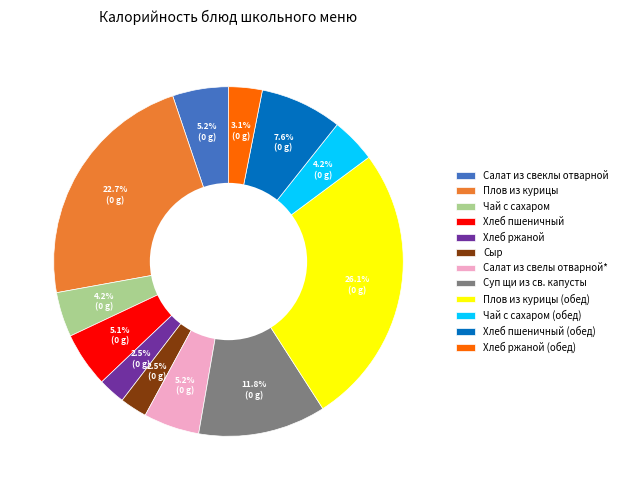

Does Плов из курицы account for over 50% of the chart?

No